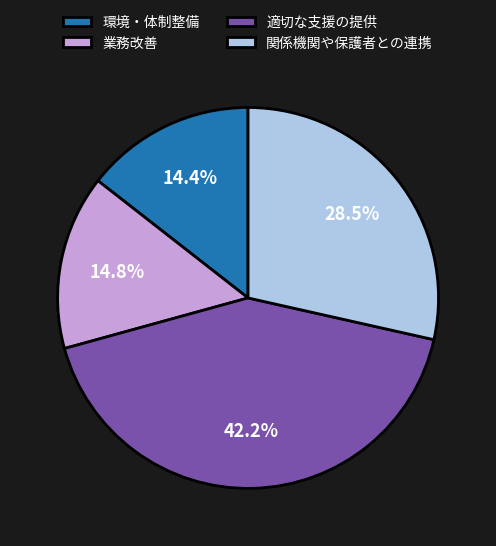

Which slice is the largest?

適切な支援の提供